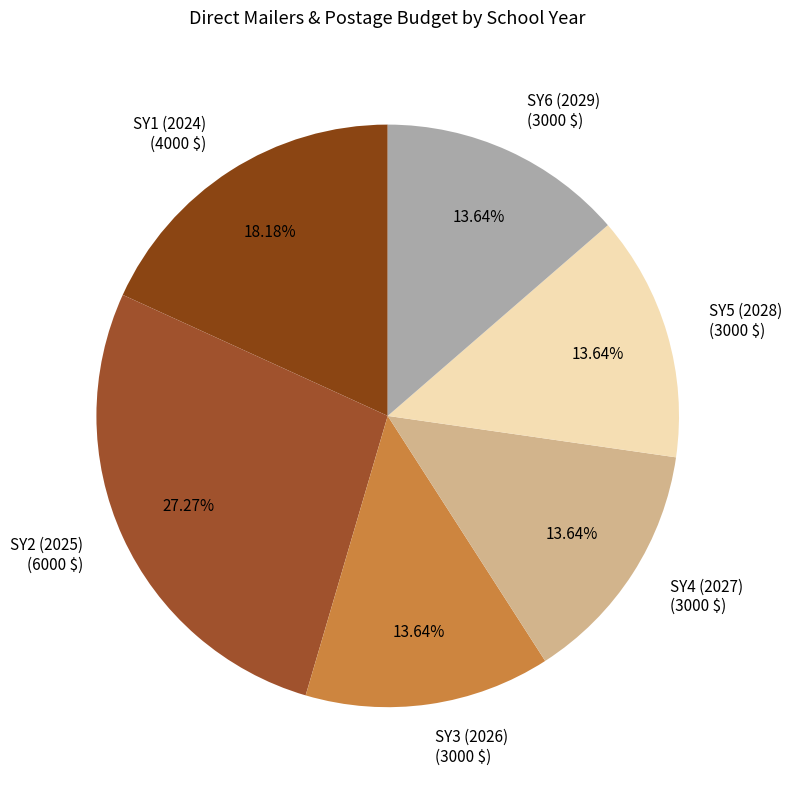

To the nearest percent, what is the average slice percentage?

17%